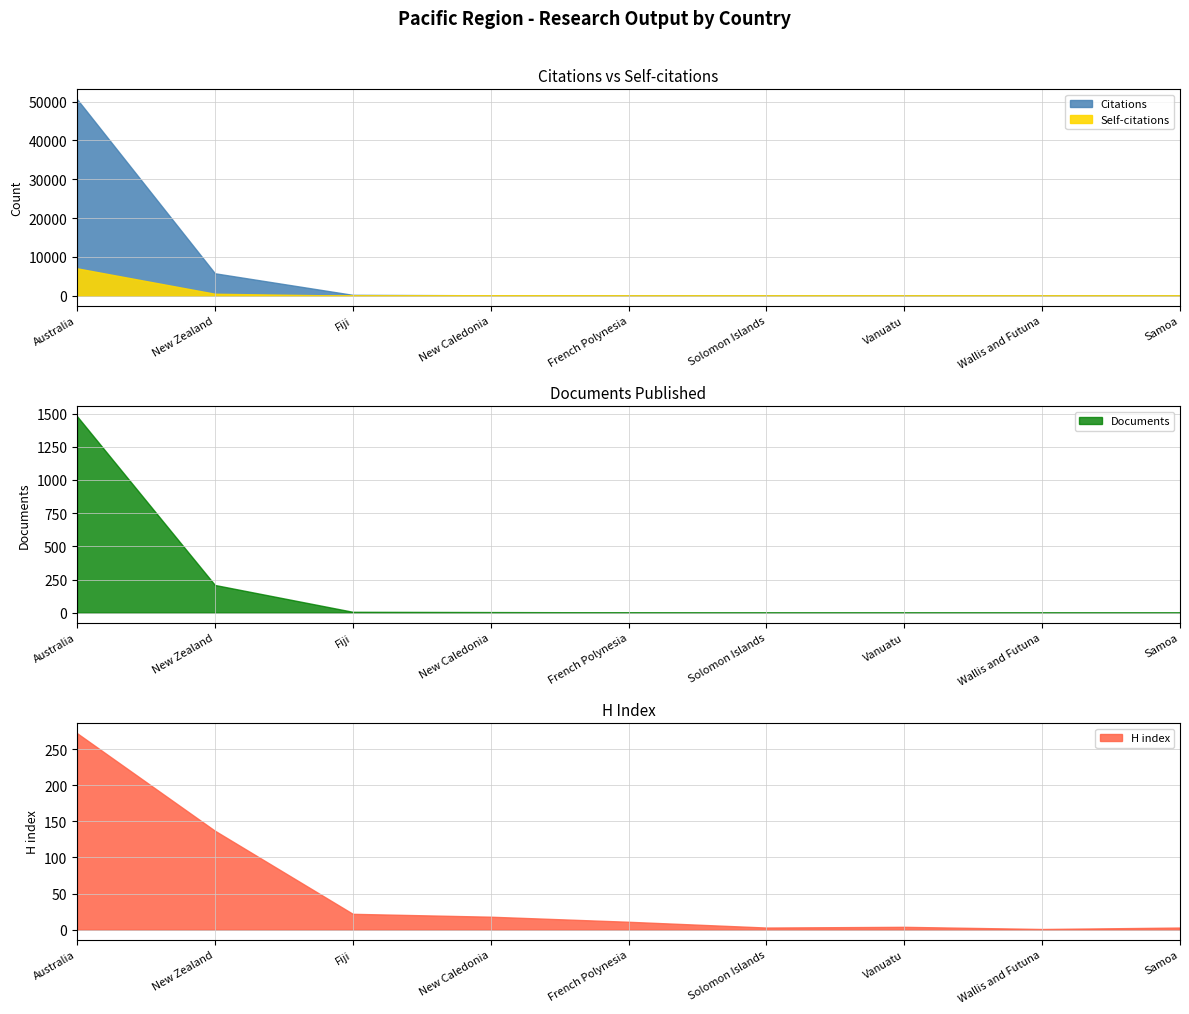

Where is the first local minimum for H index?

Solomon Islands